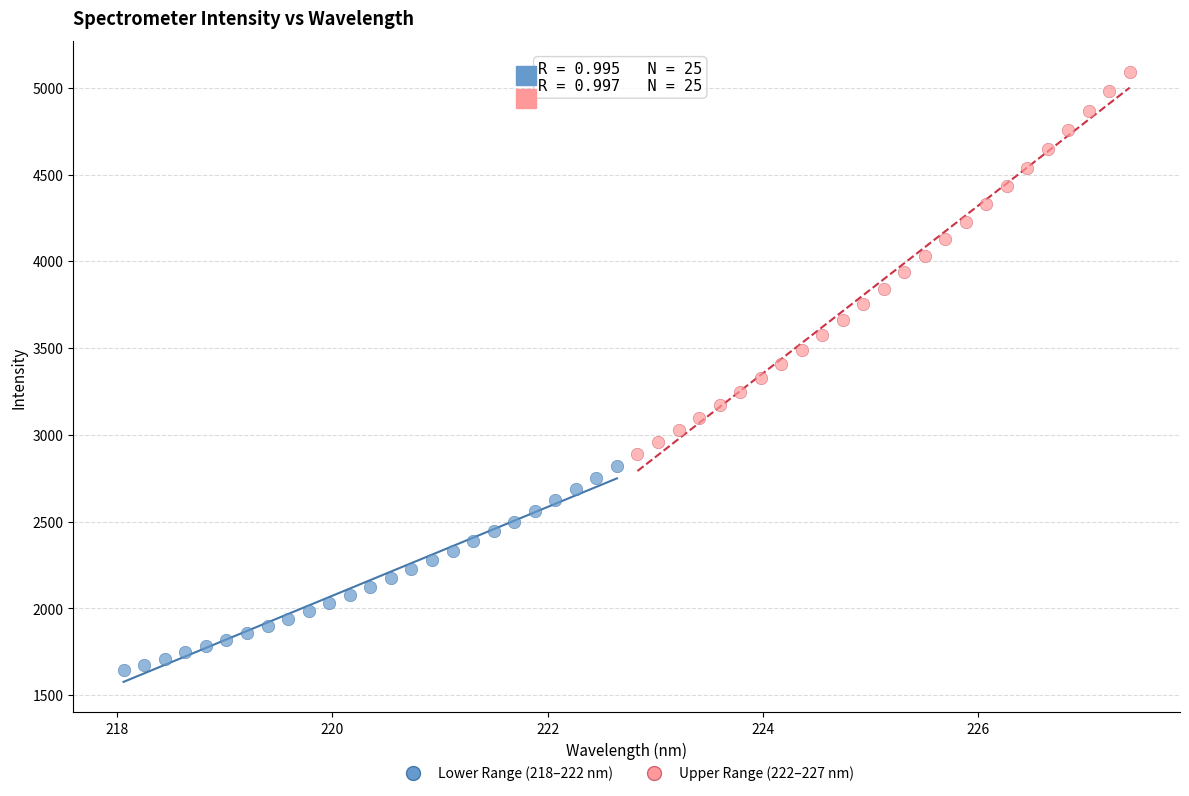

Which series reaches the minimum Y coordinate?

Lower Range (218–222 nm)